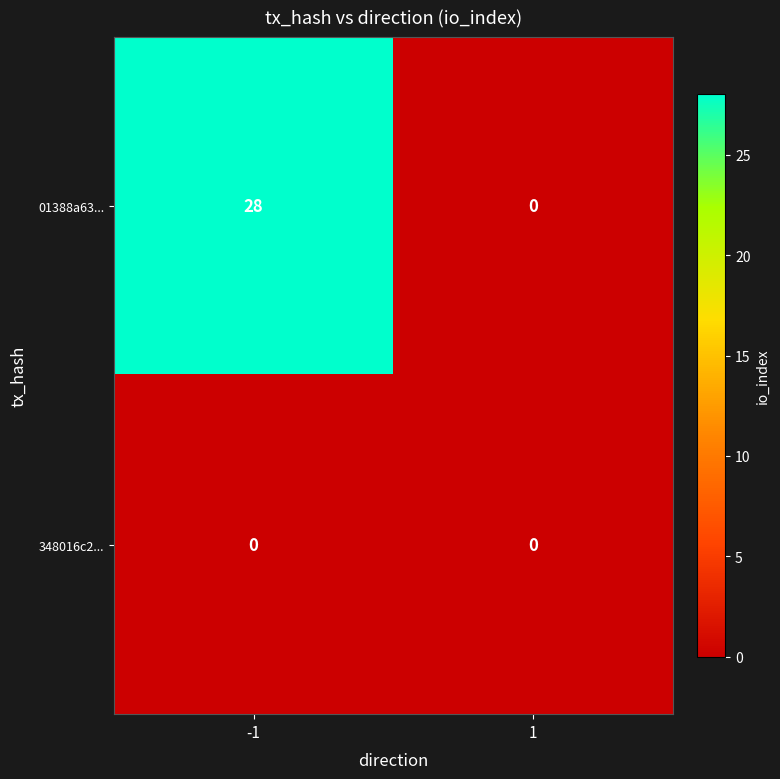

What is the sum of all 01388a63... values?

28